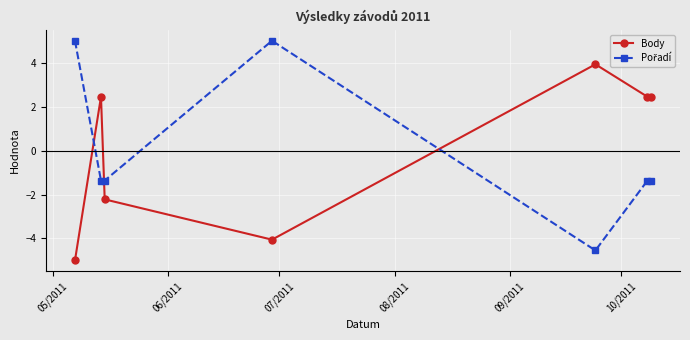

At how many categories does at least one series exceed 2?

6